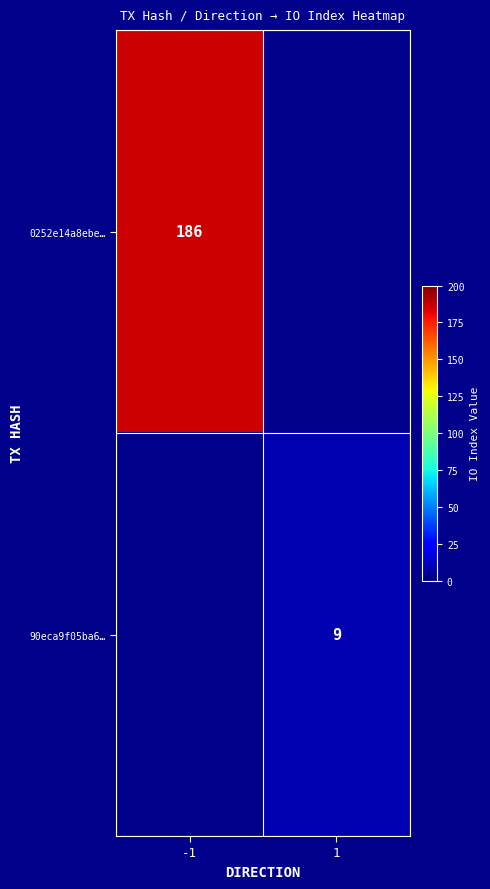

How many distinct data groups are displayed?

2